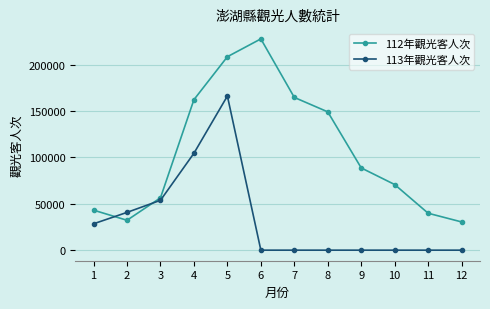

What are all the series names shown in the legend?

112年觀光客人次, 113年觀光客人次